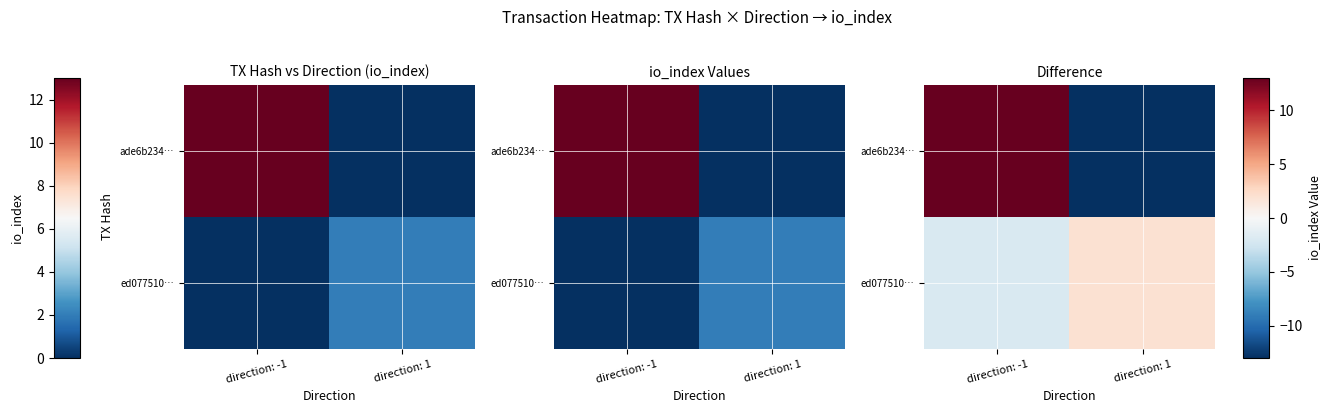

The value of ade6b234… at direction: 1 is -13. True or false?

True